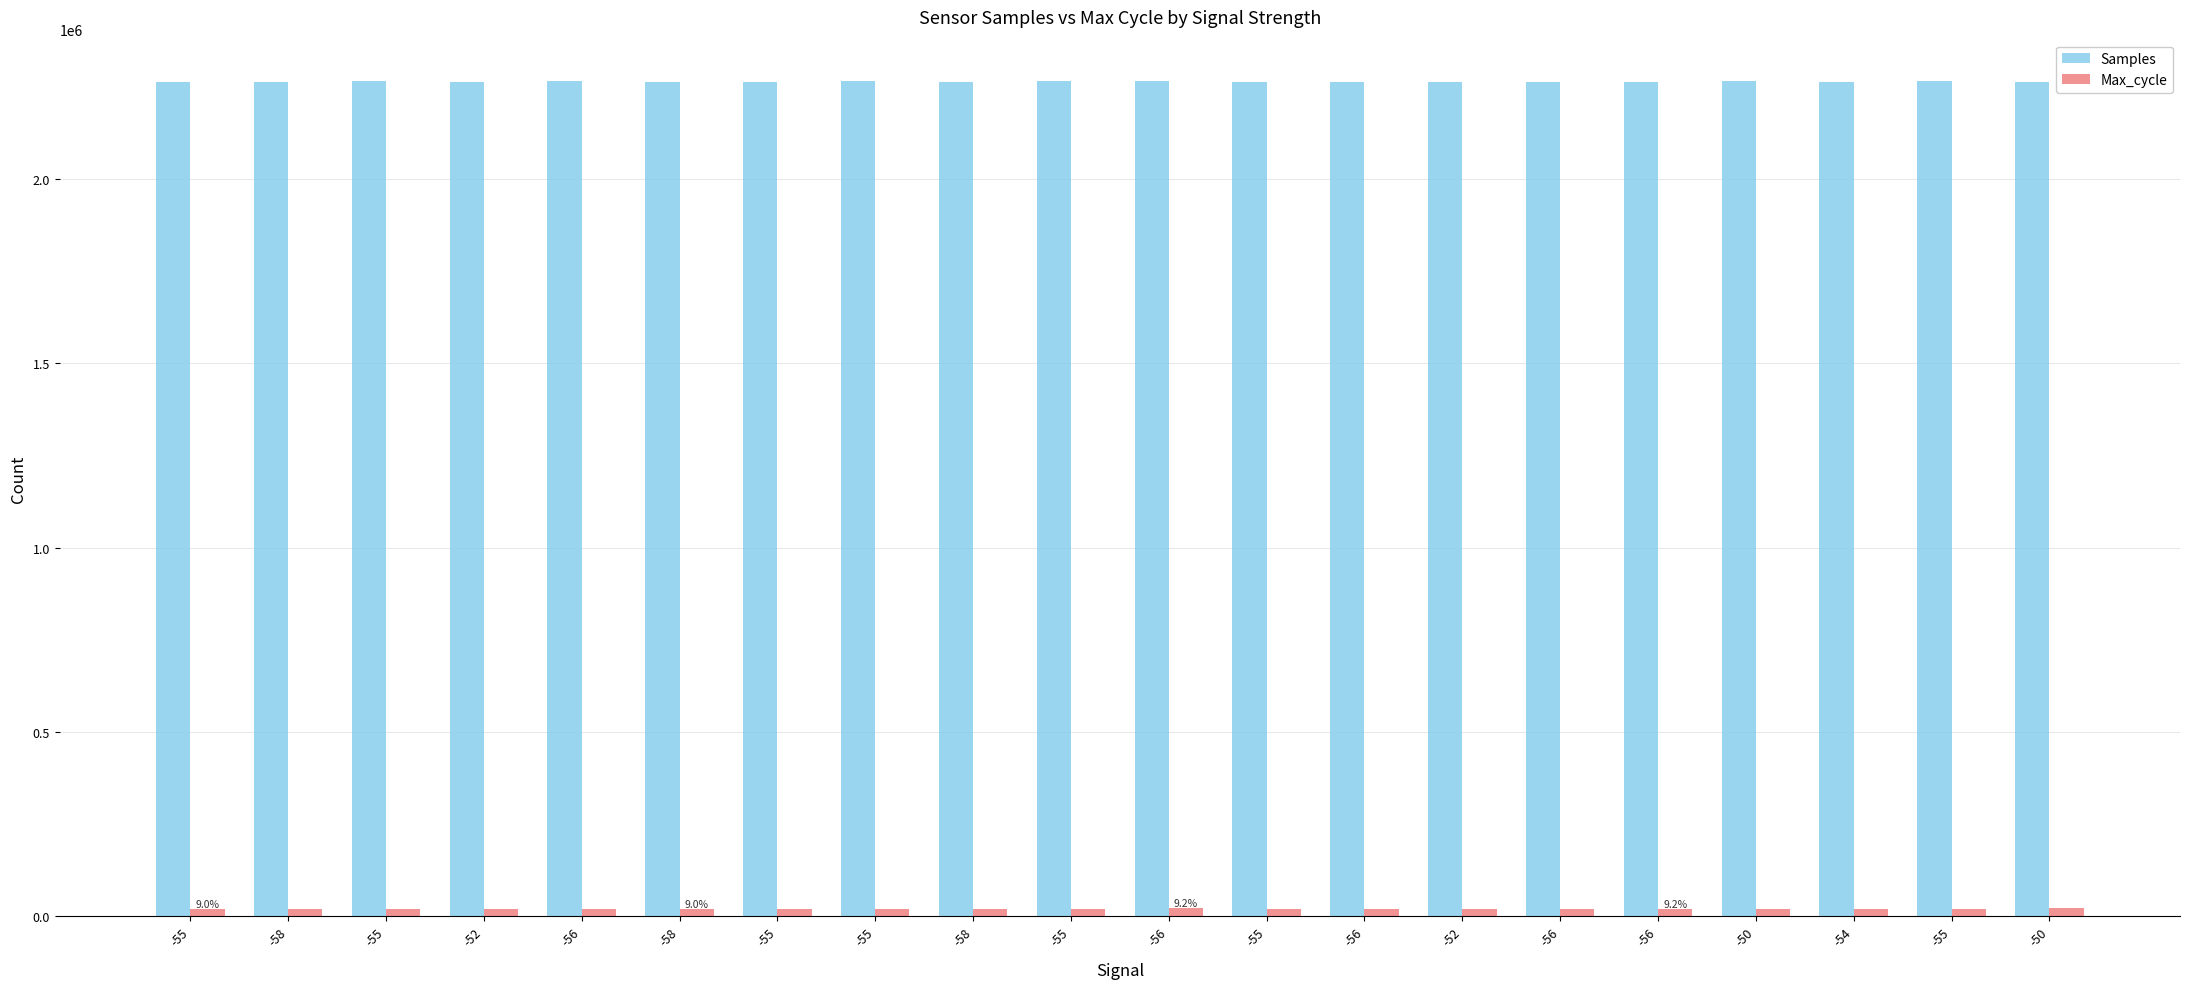

True or false: Max_cycle has a value of 20437 at -55.

True